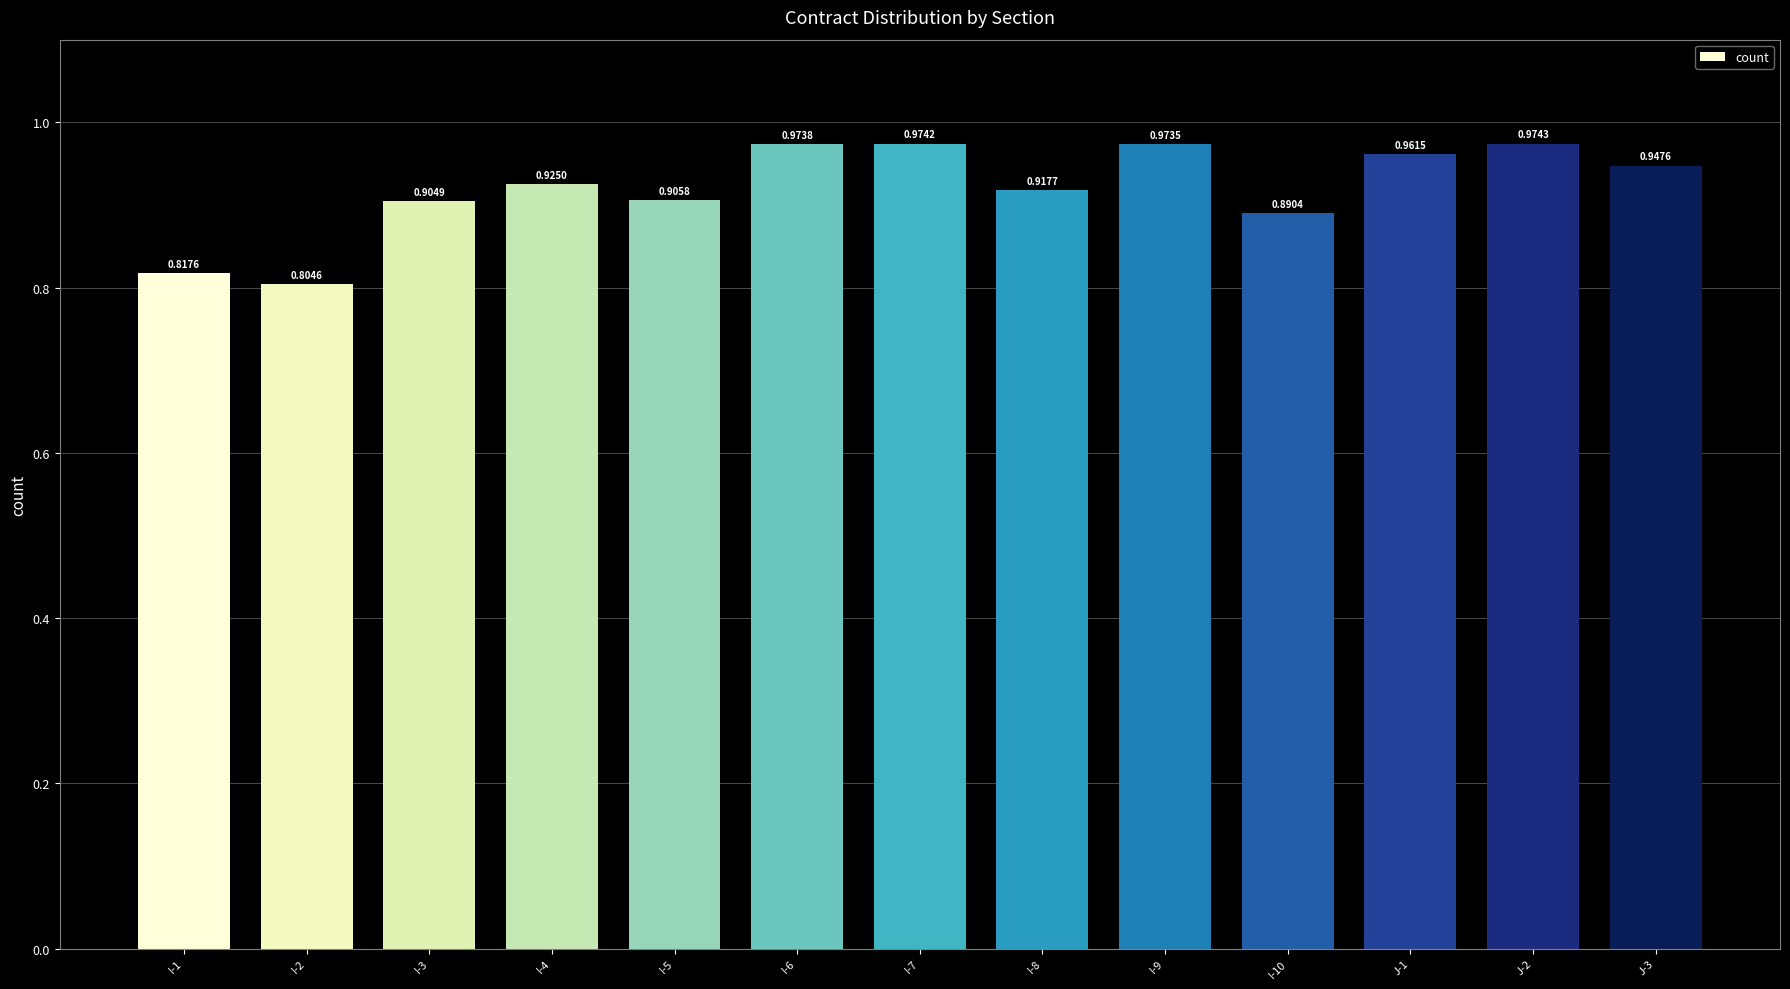

What is the change in value from I-5 to J-2?

+0.1